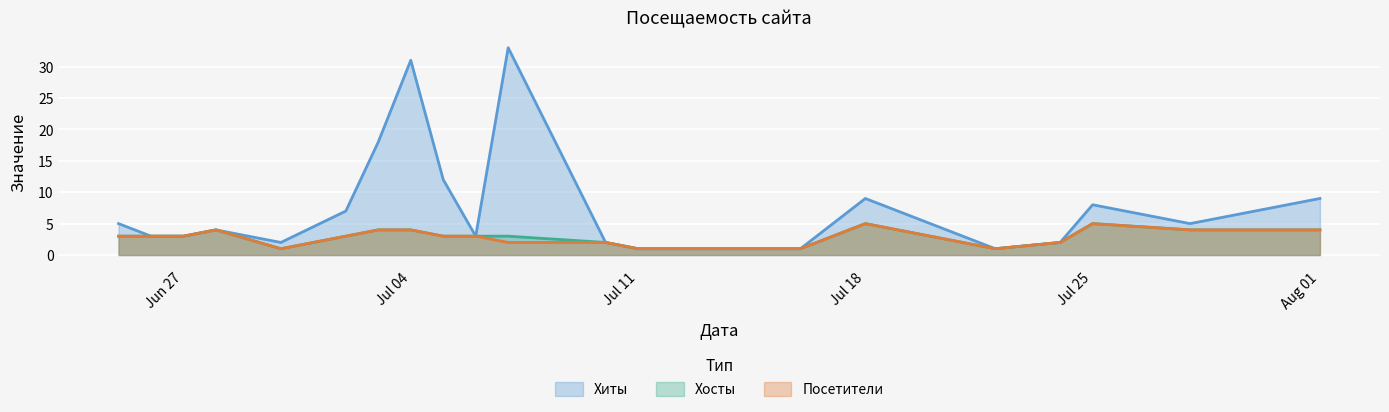

True or false: Хосты and Посетители cross at least once.

False